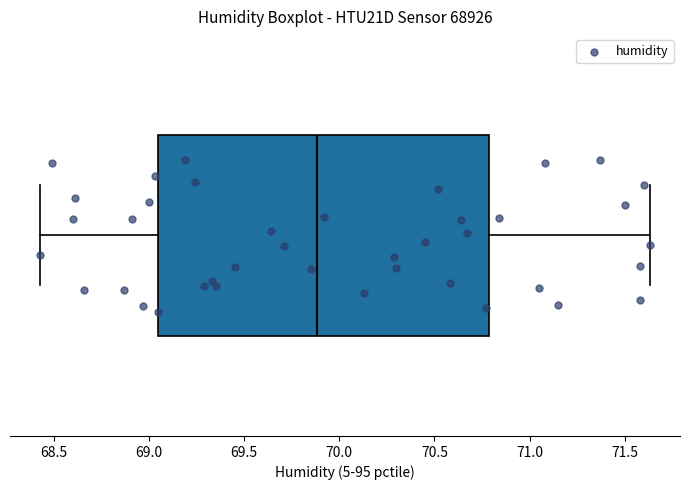

Transcribe this box plot: give where the median line is, the range the box spans, and where the two whiskers end, as read against the x-axis. The values are not printed on the chart, so give them approximately, as read against the axis.

median 69.90, box 69.05 to 70.80, whiskers 68.45 to 71.65